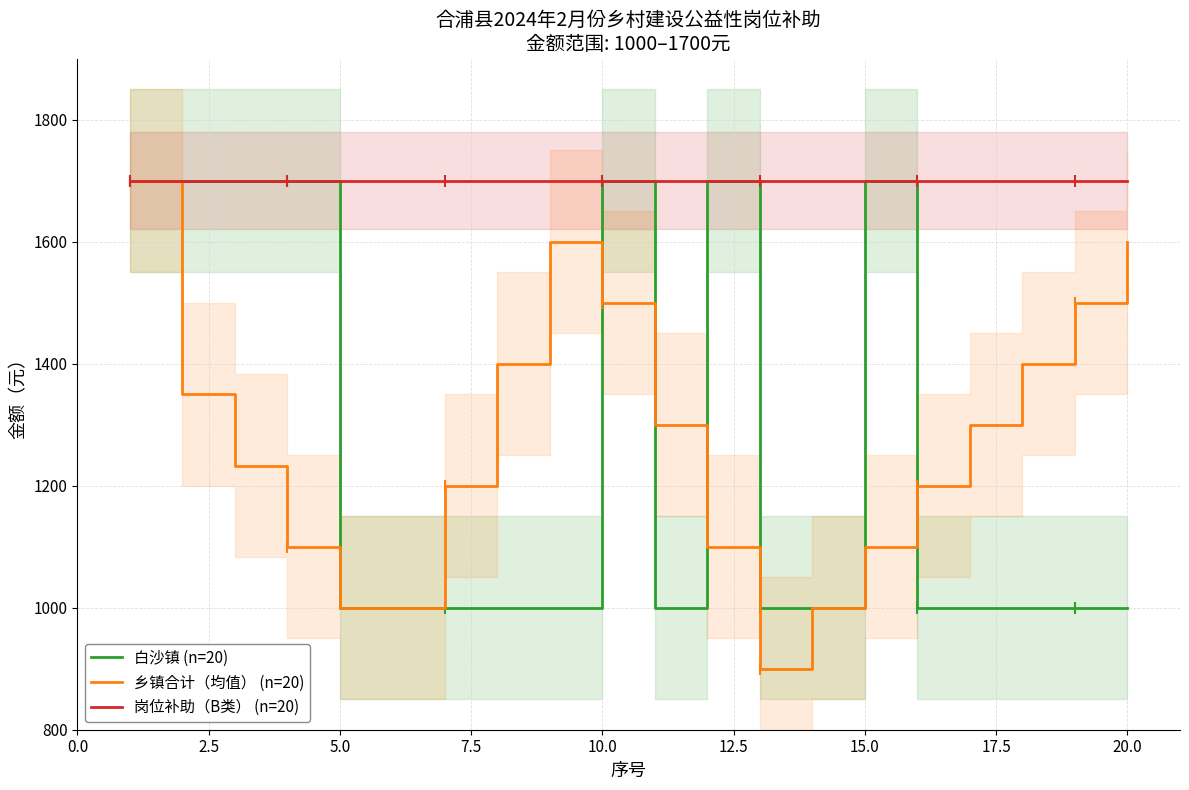

The value of 岗位补助（B类） (n=20) at 10.0 is 2276. True or false?

False